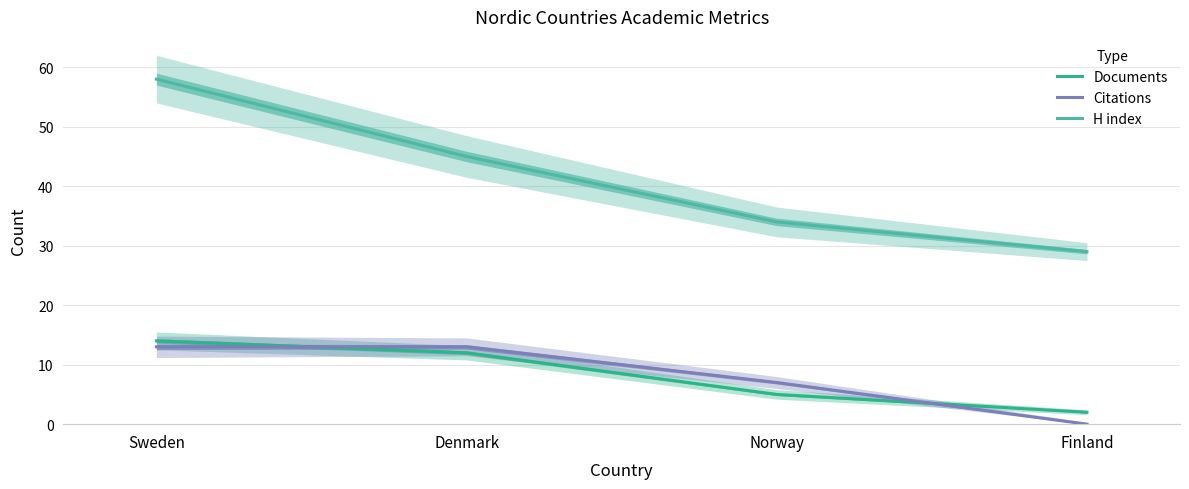

True or false: Citations and H index intersect in this chart.

False